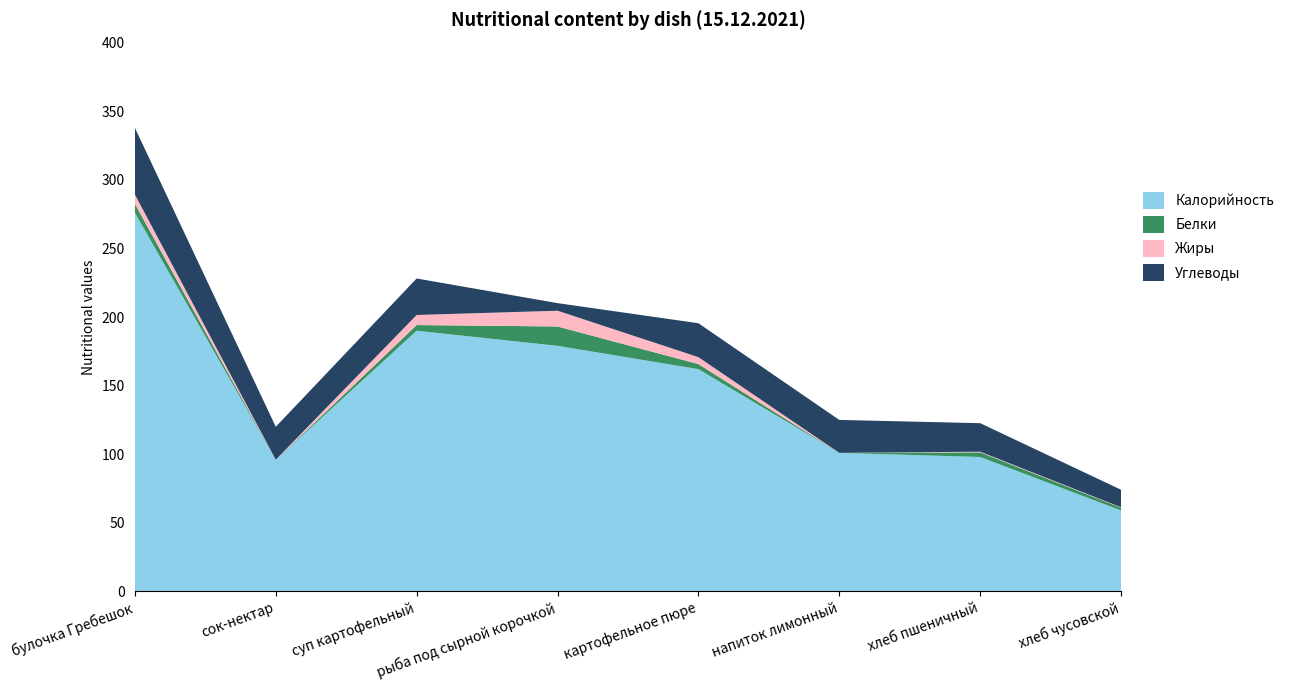

Reading left to right, what are all the values shown in this chart?

Калорийность: булочка Гребешок=276.0	сок-нектар=96.0	суп картофельный=190.0	рыба под сырной корочкой=179.0	картофельное пюре=162.0	напиток лимонный=101.0	хлеб пшеничный=98.0	хлеб чусовской=59.0
Белки: булочка Гребешок=6.5	сок-нектар=0.0	суп картофельный=4.2	рыба под сырной корочкой=14.1	картофельное пюре=3.7	напиток лимонный=0.0	хлеб пшеничный=3.4	хлеб чусовской=2.0
Жиры: булочка Гребешок=6.8	сок-нектар=0.0	суп картофельный=7.3	рыба под сырной корочкой=11.5	картофельное пюре=5.0	напиток лимонный=0.0	хлеб пшеничный=0.5	хлеб чусовской=0.3
Углеводы: булочка Гребешок=48.5	сок-нектар=24.0	суп картофельный=26.6	рыба под сырной корочкой=5.5	картофельное пюре=24.7	напиток лимонный=24.0	хлеб пшеничный=20.8	хлеб чусовской=12.8